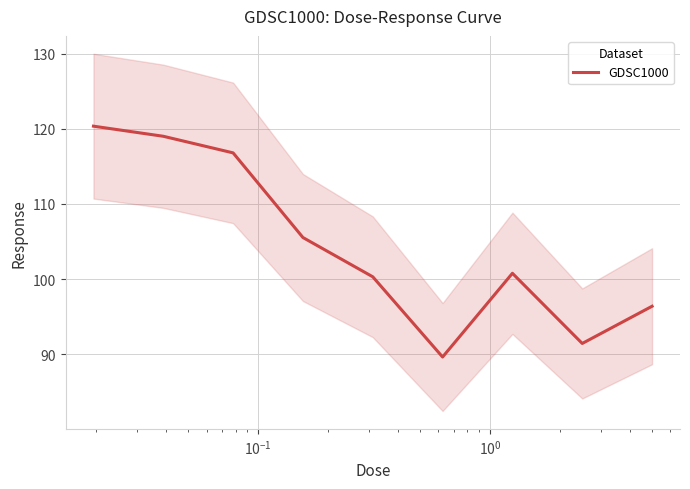

What is the maximum value for GDSC1000?

120.3